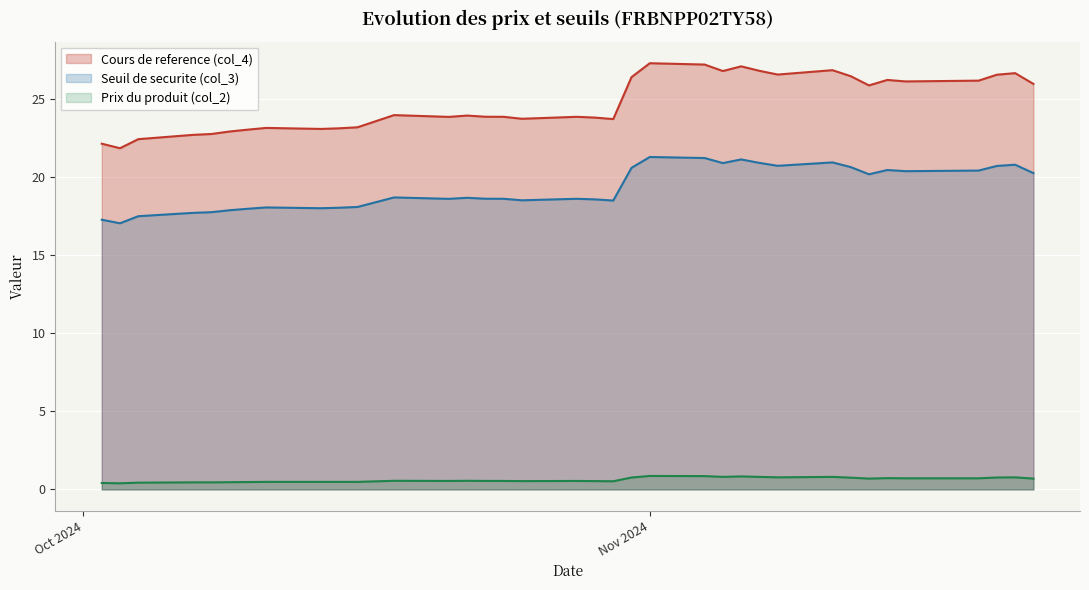

True or false: Prix du produit (col_2) has a value of 0.8 at 2024-11-07.

True